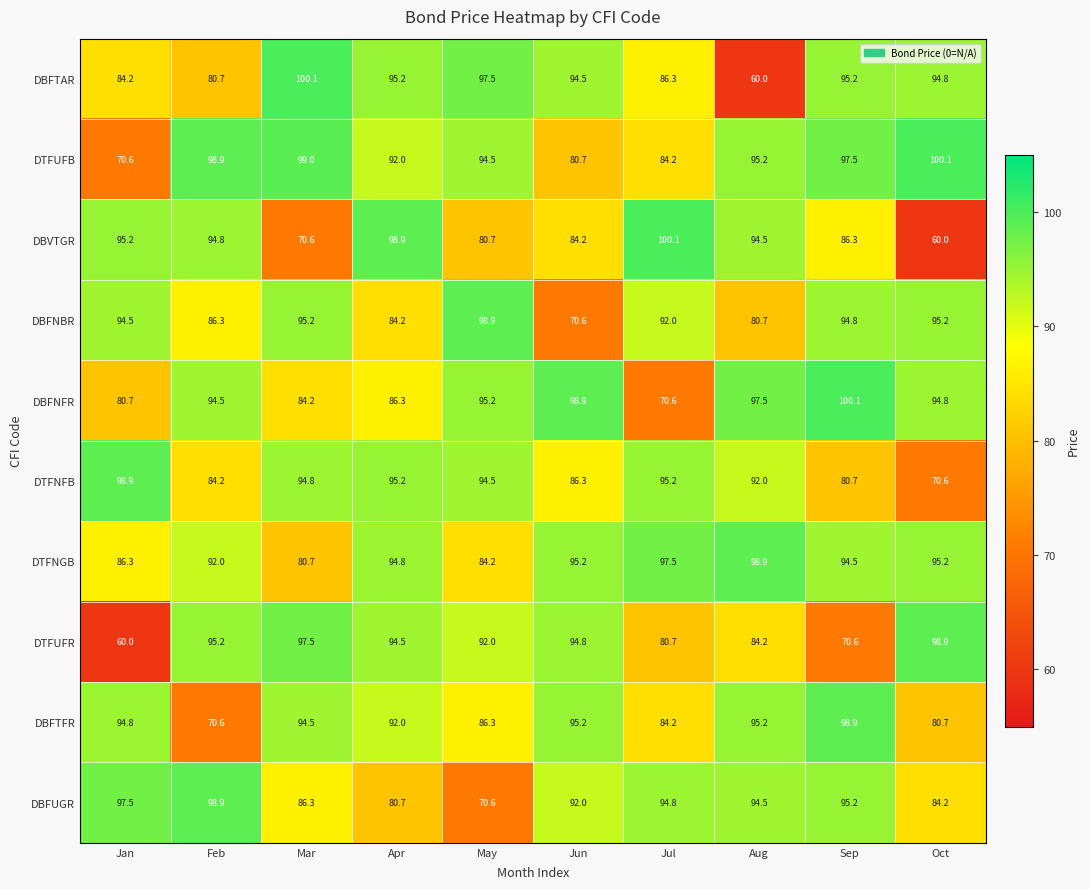

Is the value of DBFNBR at Mar greater than the value of DBFTFR at Apr?

Yes